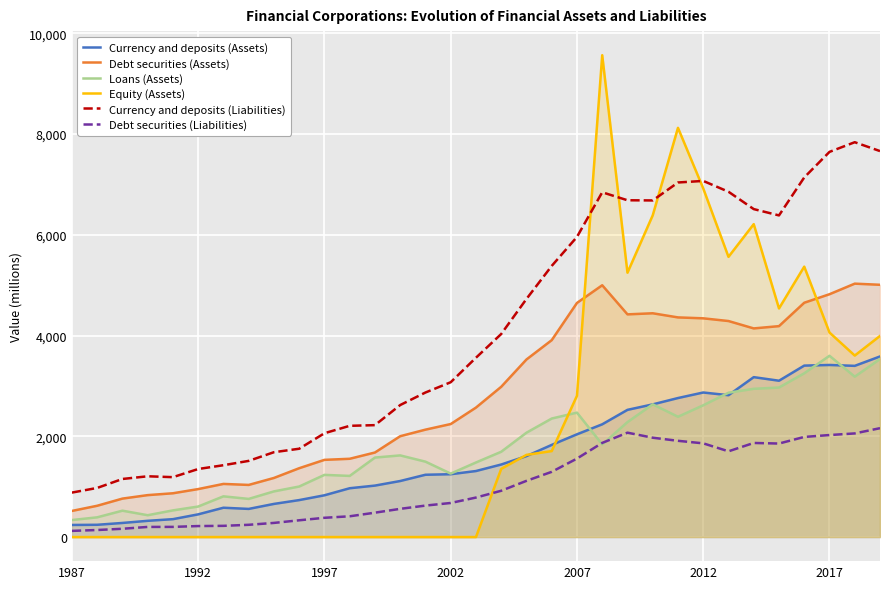

True or false: Currency and deposits (Liabilities) and Debt securities (Assets) intersect in this chart.

False